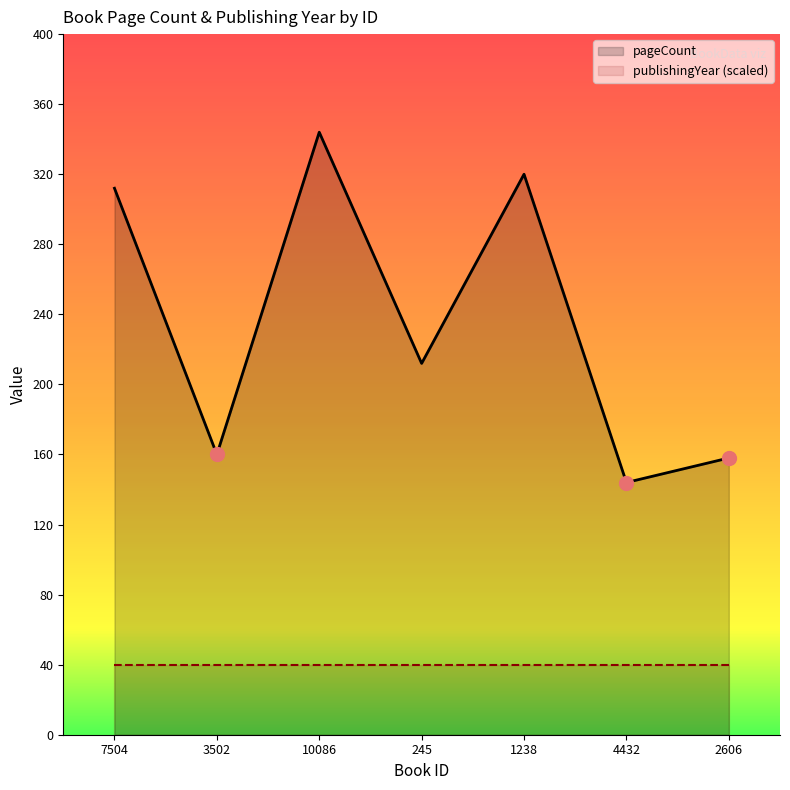

Which has a higher value, 10086 or 1238?

10086